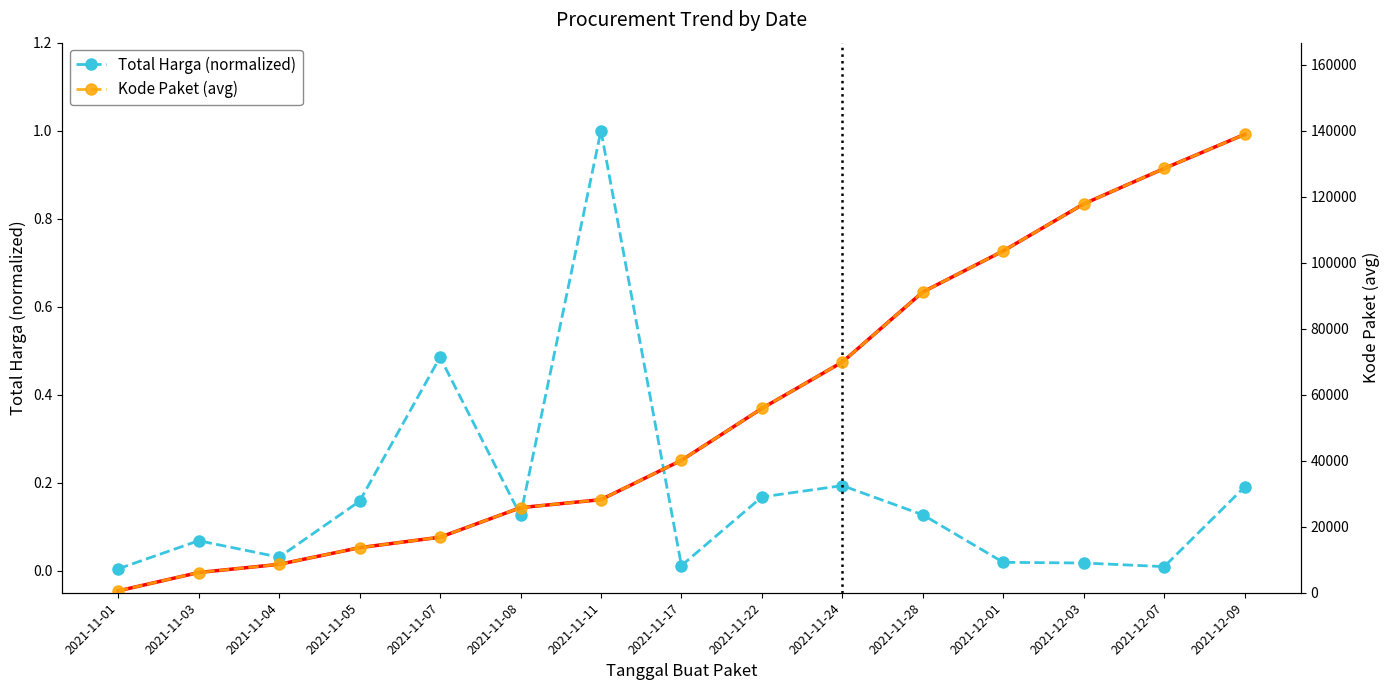

Rank the series by their maximum value, from highest to lowest.

Kode Paket (avg), Kode Paket (avg trend), Total Harga (normalized)